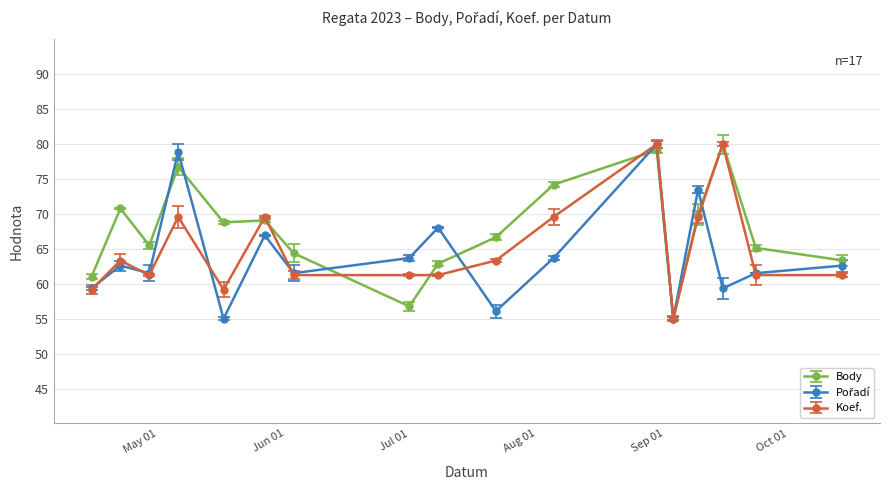

In Body, how many points are higher than both neighbors (excluding endpoints)?

5